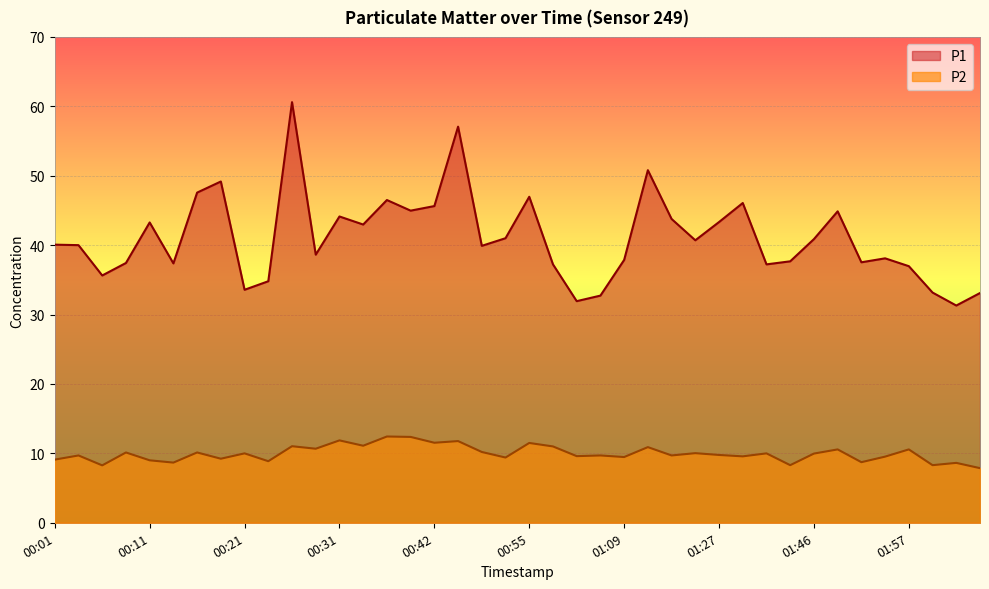

True or false: P1 and P2 cross at least once.

False